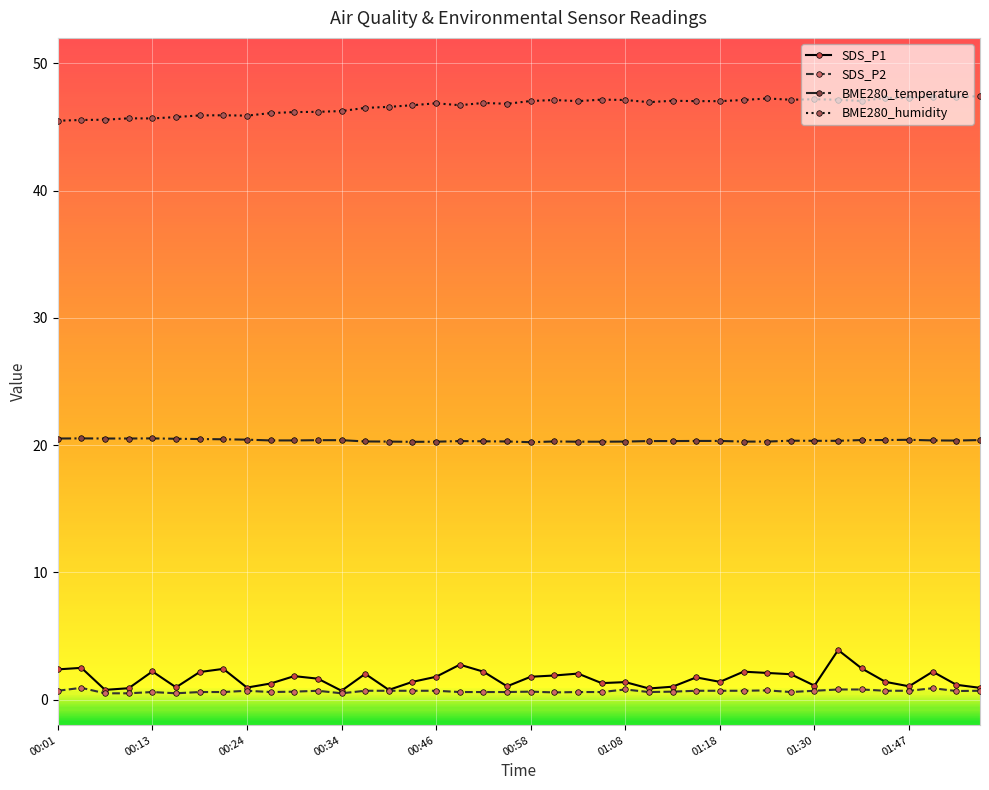

What are all the series names shown in the legend?

SDS_P1, SDS_P2, BME280_temperature, BME280_humidity